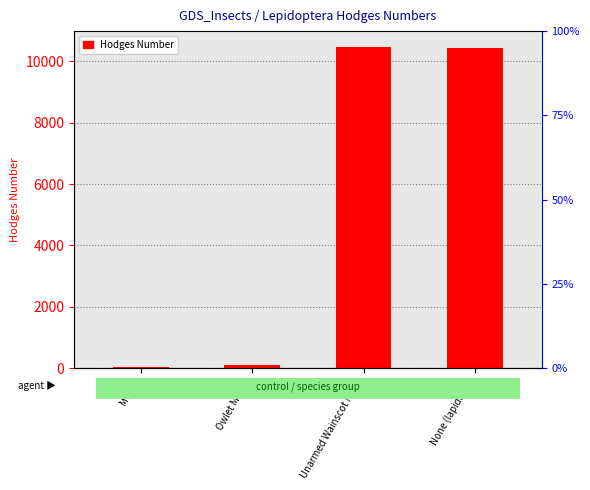

What value does the data have at Owlet Moths?

93.5